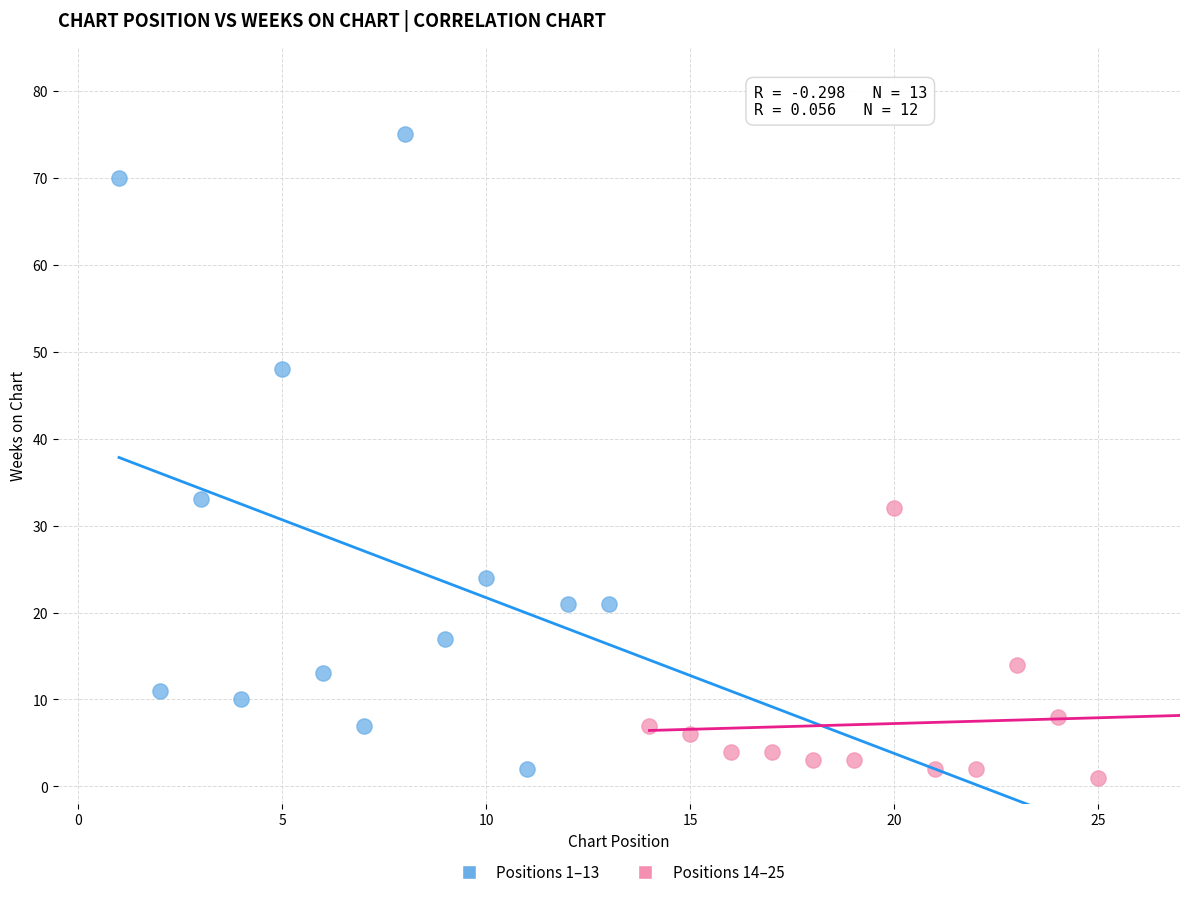

What are all the series names shown in the legend?

Positions 1–13, Positions 14–25